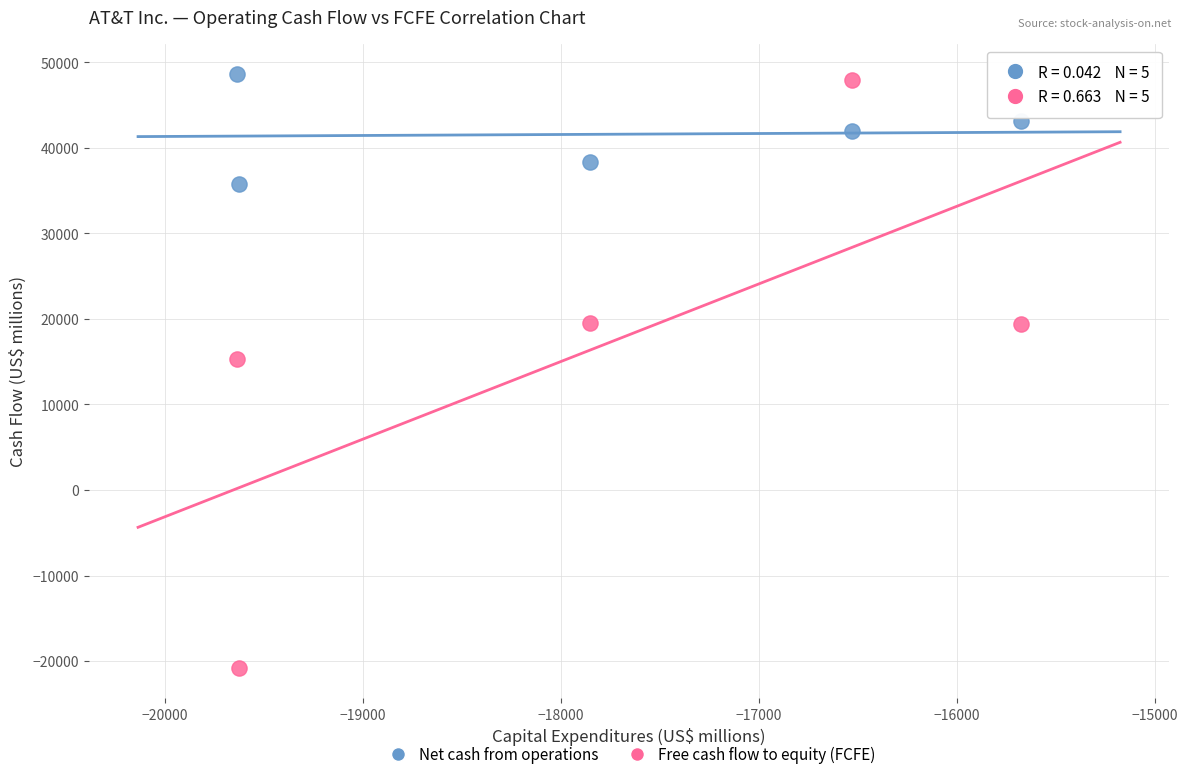

Across all data points, what is the range of X values (max minus min)?

3960